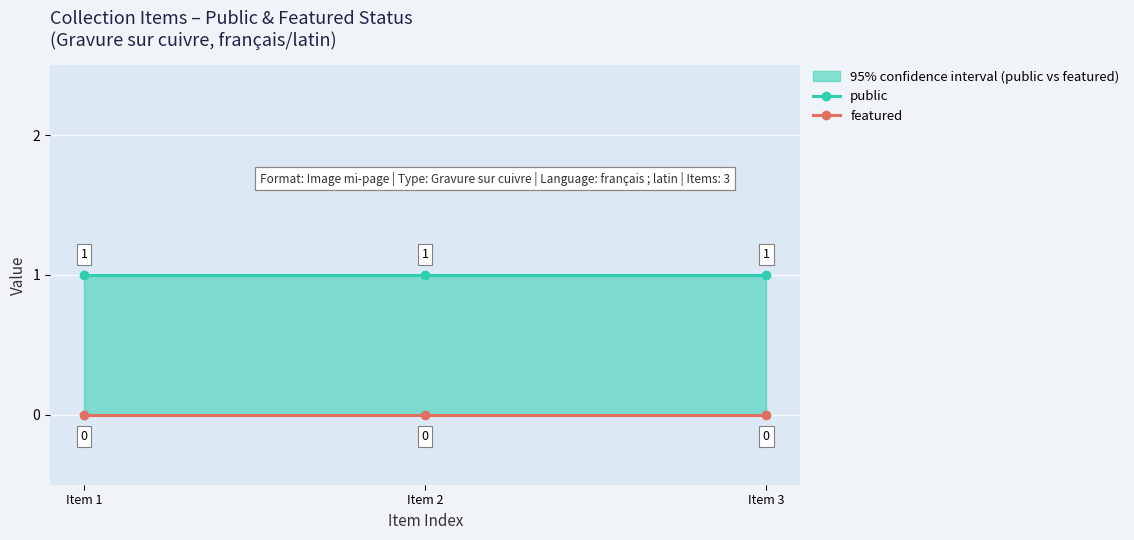

The value of public at Item 2 is 0. True or false?

False